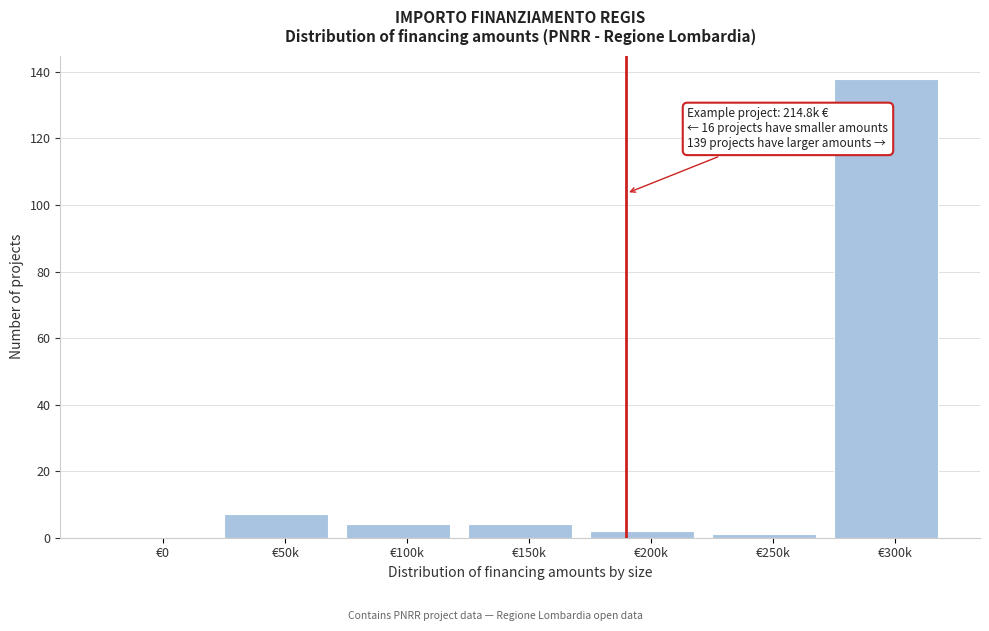

Reading left to right, extract all data points from this chart.

€0=0	€50k=7	€100k=4	€150k=4	€200k=2	€250k=1	€300k=138